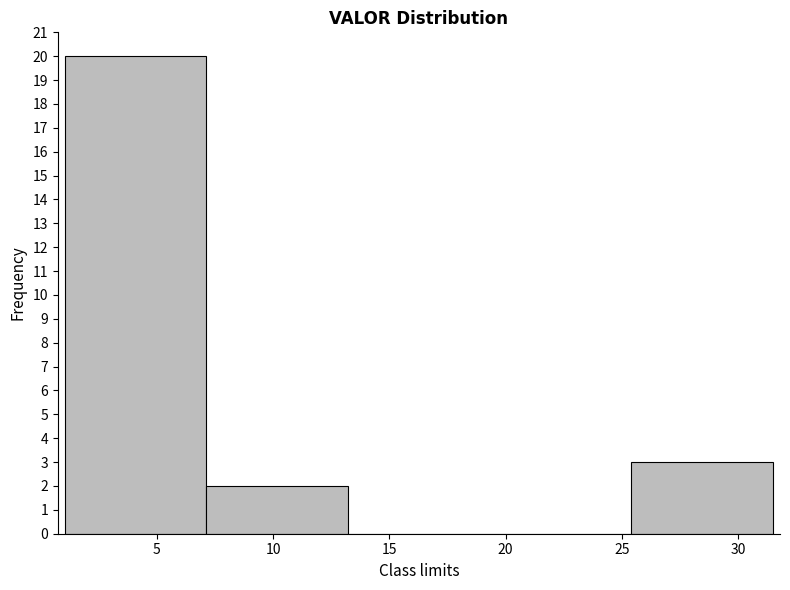

Reading left to right, list every bar in this chart as the range it spans on the x-axis followed by its height. Neither the bar edges nor the heights are printed on the chart, so give them approximately, as read against the axes.

1.0 to 7.0: 20
7.0 to 13.0: 2
13.0 to 19.5: 0
19.5 to 25.5: 0
25.5 to 31.5: 3